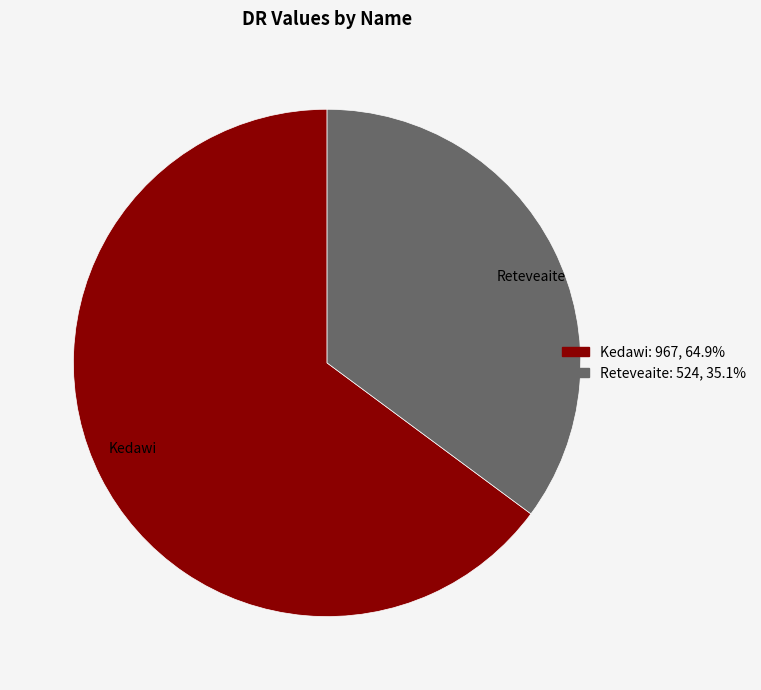

How many segments does this pie chart have?

2